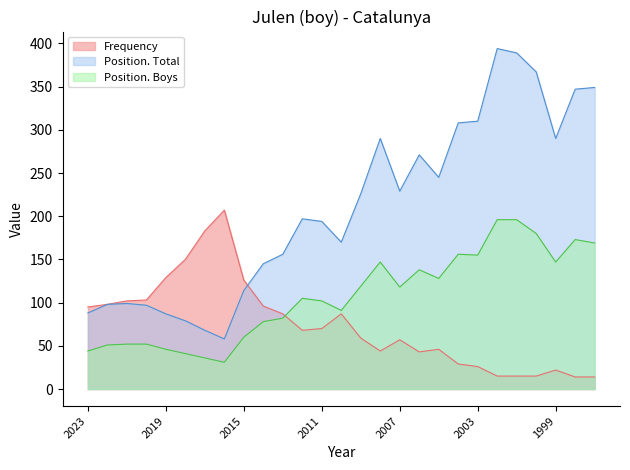

Is it true that Position. Total equals 89 at 2013?

False